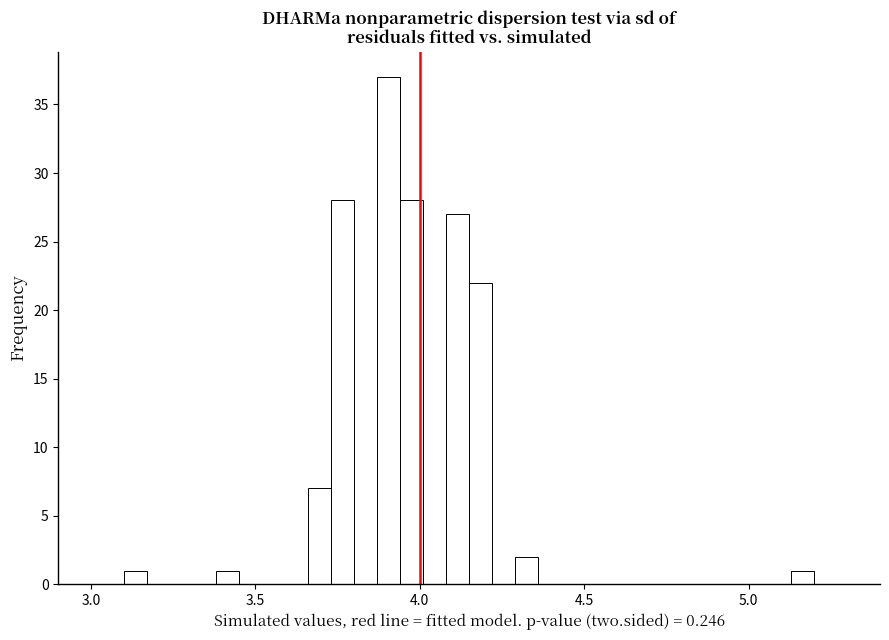

Around what value on the x-axis is the tallest bar? Give the approximate position of its centre, as read against the axis.

3.90